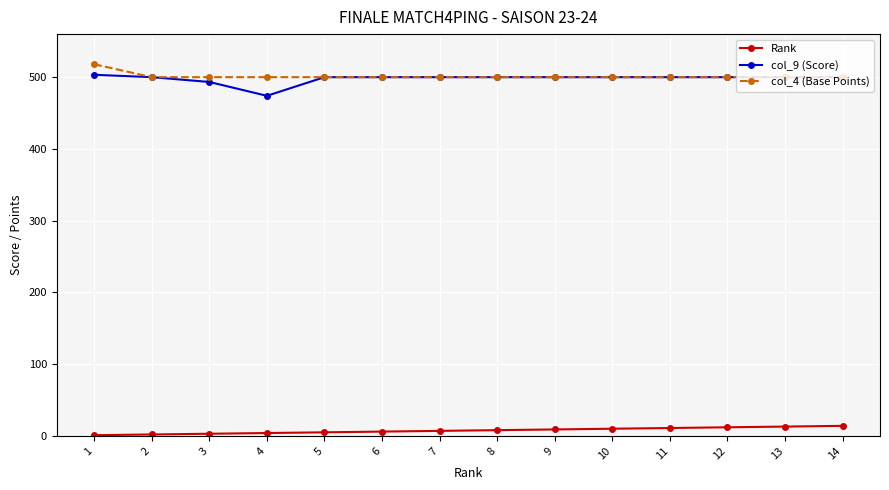

What are all the series names shown in the legend?

Rank, col_9 (Score), col_4 (Base Points)